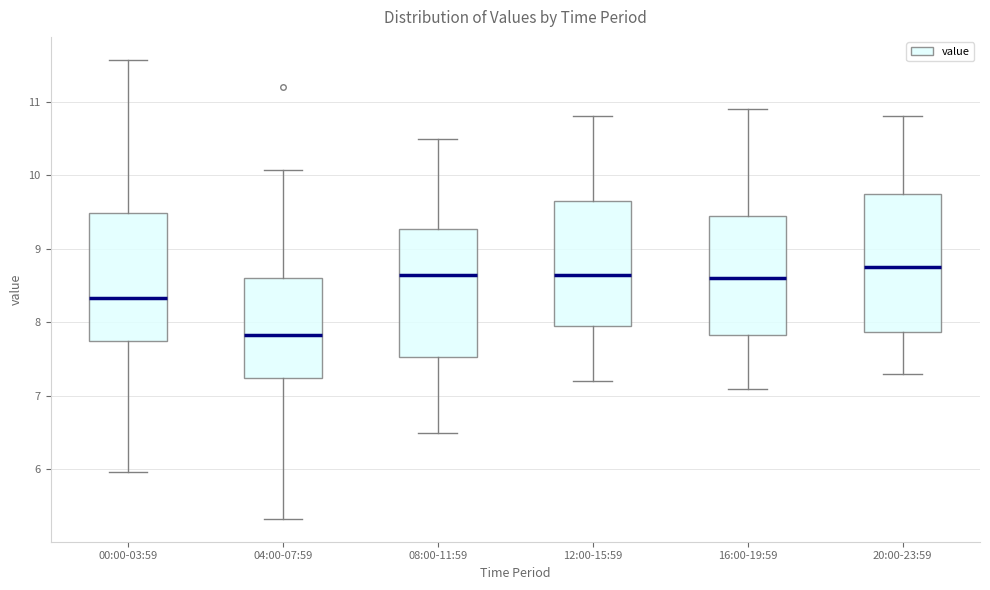

Which box is the tallest, from its lower edge to its upper edge?

20:00-23:59